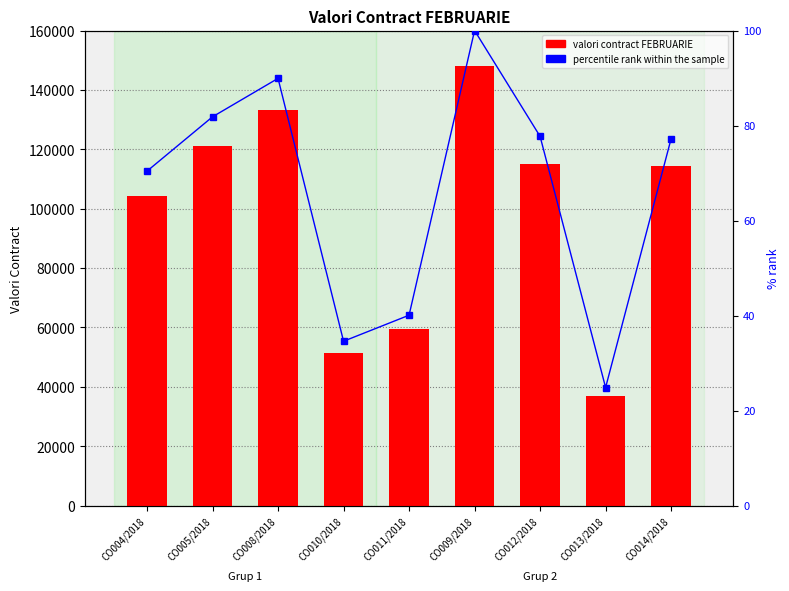

Reading left to right, what are all the values shown in this chart?

valori contract FEBRUARIE: CO004/2018=104306.2	CO005/2018=121247.0	CO008/2018=133231.6	CO010/2018=51271.8	CO011/2018=59384.1	CO009/2018=148150.5	CO012/2018=115144.3	CO013/2018=36841.9	CO014/2018=114422.5
percentile rank within the sample: CO004/2018=70.4	CO005/2018=81.8	CO008/2018=89.9	CO010/2018=34.6	CO011/2018=40.1	CO009/2018=100.0	CO012/2018=77.7	CO013/2018=24.9	CO014/2018=77.2